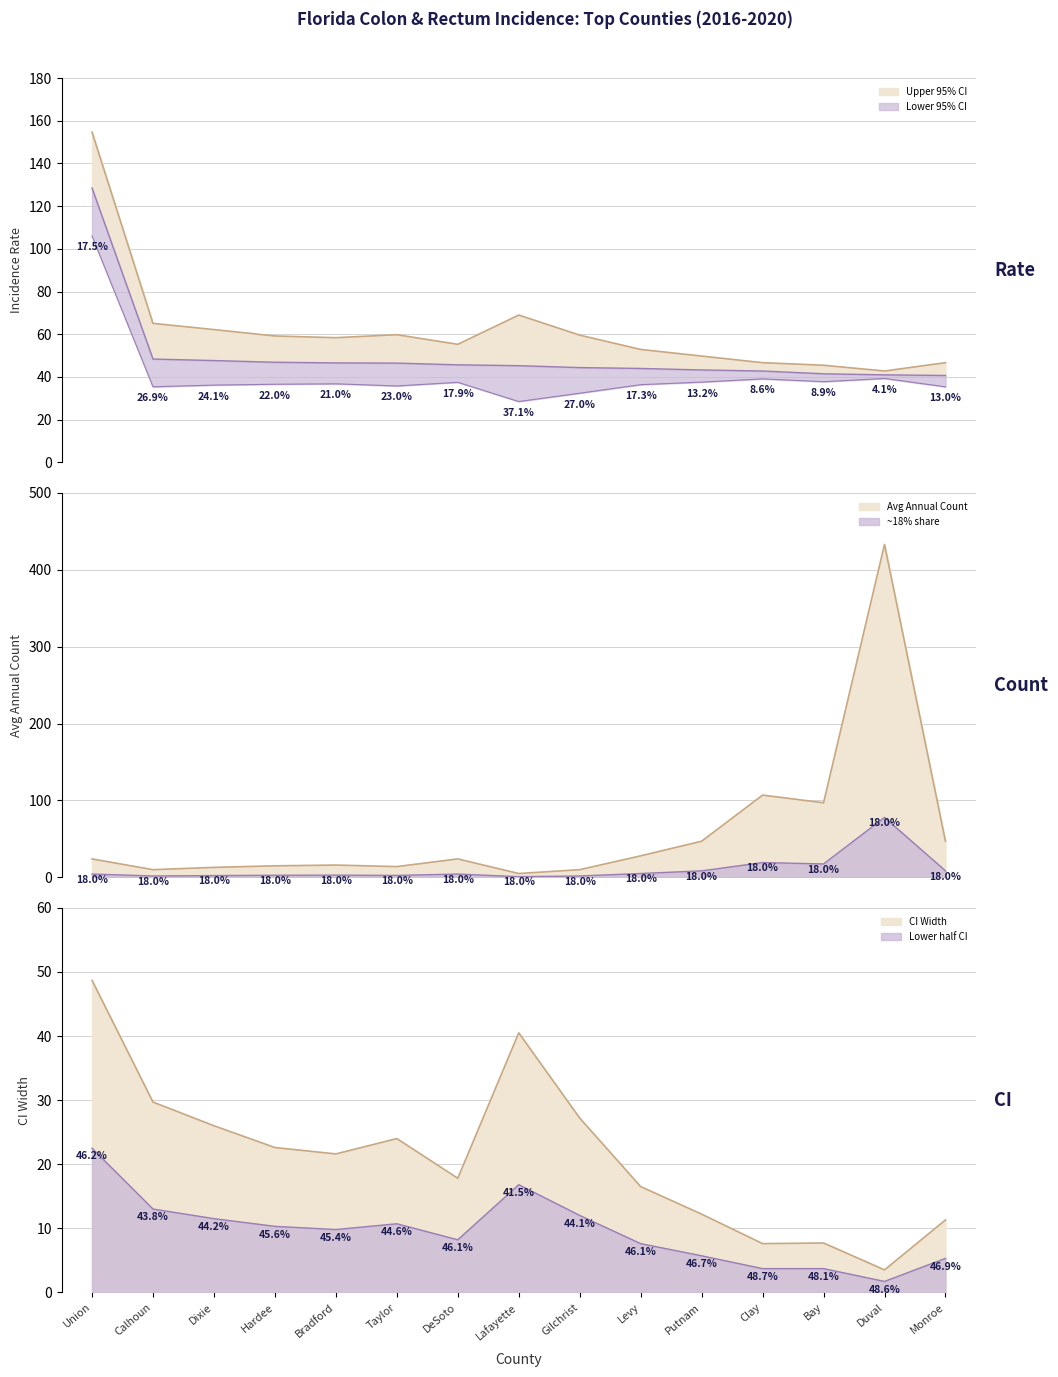

Reading right to left, transcribe all the data shown in this chart.

Age-Adjusted Rate: Monroe=40.7	Duval=41.0	Bay=41.5	Clay=42.8	Putnam=43.3	Levy=44.0	Gilchrist=44.4	Lafayette=45.3	DeSoto=45.7	Taylor=46.5	Bradford=46.6	Hardee=46.9	Dixie=47.7	Calhoun=48.4	Union=128.5
Lower 95% CI: Monroe=35.4	Duval=39.3	Bay=37.8	Clay=39.1	Putnam=37.6	Levy=36.4	Gilchrist=32.4	Lafayette=28.5	DeSoto=37.5	Taylor=35.8	Bradford=36.8	Hardee=36.6	Dixie=36.2	Calhoun=35.4	Union=106.0
Upper 95% CI: Monroe=46.7	Duval=42.8	Bay=45.5	Clay=46.7	Putnam=49.8	Levy=52.9	Gilchrist=59.6	Lafayette=69.0	DeSoto=55.3	Taylor=59.8	Bradford=58.4	Hardee=59.2	Dixie=62.2	Calhoun=65.1	Union=154.7
Average Annual Count: Monroe=47.0	Duval=433.0	Bay=97.0	Clay=107.0	Putnam=47.0	Levy=28.0	Gilchrist=10.0	Lafayette=5.0	DeSoto=24.0	Taylor=14.0	Bradford=16.0	Hardee=15.0	Dixie=13.0	Calhoun=10.0	Union=24.0